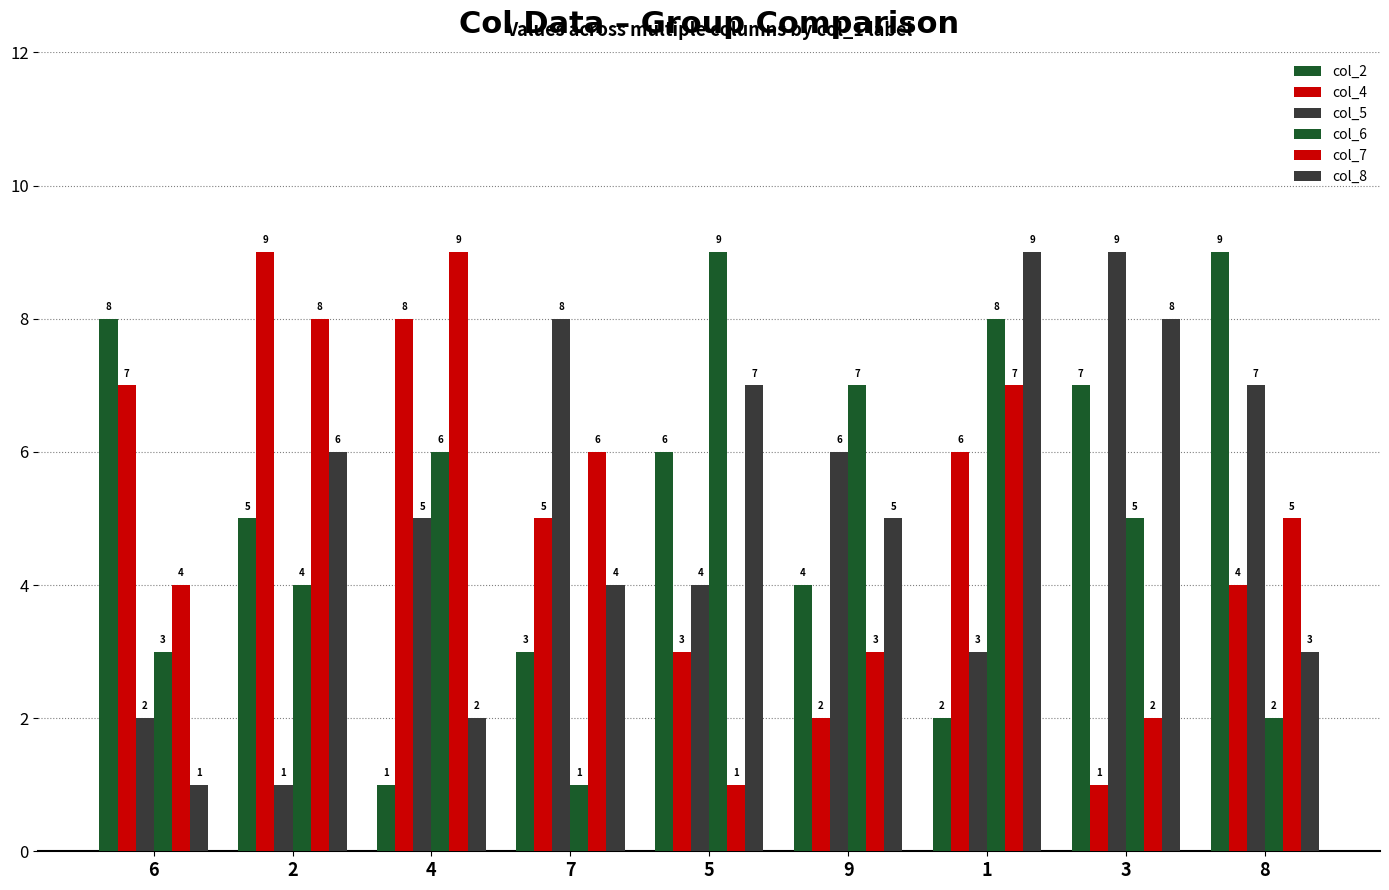

How many values in the col_6 series are below 5?

4